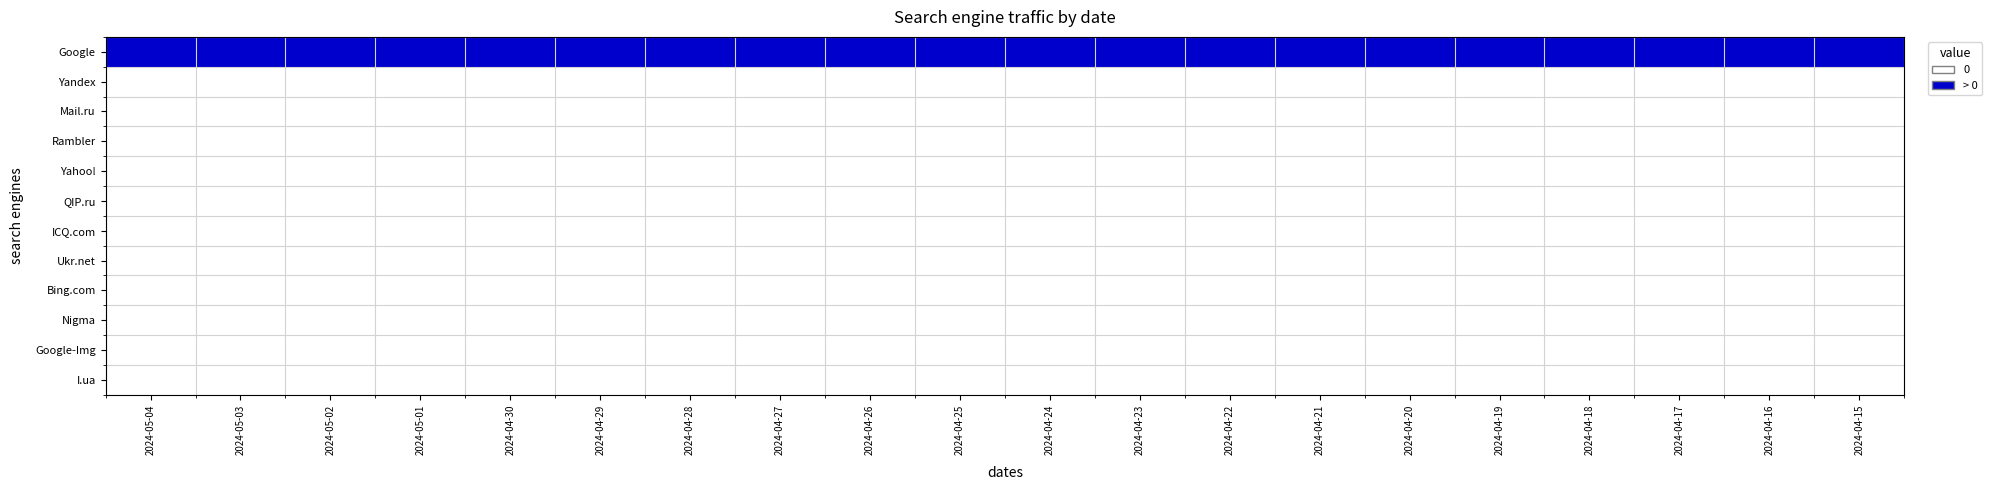

Reading left to right, what are all the values shown in this chart?

Google: 2024-05-04=1	2024-05-03=1	2024-05-02=1	2024-05-01=1	2024-04-30=1	2024-04-29=1	2024-04-28=1	2024-04-27=1	2024-04-26=1	2024-04-25=1	2024-04-24=1	2024-04-23=1	2024-04-22=1	2024-04-21=1	2024-04-20=1	2024-04-19=1	2024-04-18=1	2024-04-17=1	2024-04-16=1	2024-04-15=1
Yandex: 2024-05-04=0	2024-05-03=0	2024-05-02=0	2024-05-01=0	2024-04-30=0	2024-04-29=0	2024-04-28=0	2024-04-27=0	2024-04-26=0	2024-04-25=0	2024-04-24=0	2024-04-23=0	2024-04-22=0	2024-04-21=0	2024-04-20=0	2024-04-19=0	2024-04-18=0	2024-04-17=0	2024-04-16=0	2024-04-15=0
Mail.ru: 2024-05-04=0	2024-05-03=0	2024-05-02=0	2024-05-01=0	2024-04-30=0	2024-04-29=0	2024-04-28=0	2024-04-27=0	2024-04-26=0	2024-04-25=0	2024-04-24=0	2024-04-23=0	2024-04-22=0	2024-04-21=0	2024-04-20=0	2024-04-19=0	2024-04-18=0	2024-04-17=0	2024-04-16=0	2024-04-15=0
Rambler: 2024-05-04=0	2024-05-03=0	2024-05-02=0	2024-05-01=0	2024-04-30=0	2024-04-29=0	2024-04-28=0	2024-04-27=0	2024-04-26=0	2024-04-25=0	2024-04-24=0	2024-04-23=0	2024-04-22=0	2024-04-21=0	2024-04-20=0	2024-04-19=0	2024-04-18=0	2024-04-17=0	2024-04-16=0	2024-04-15=0
Yahoo!: 2024-05-04=0	2024-05-03=0	2024-05-02=0	2024-05-01=0	2024-04-30=0	2024-04-29=0	2024-04-28=0	2024-04-27=0	2024-04-26=0	2024-04-25=0	2024-04-24=0	2024-04-23=0	2024-04-22=0	2024-04-21=0	2024-04-20=0	2024-04-19=0	2024-04-18=0	2024-04-17=0	2024-04-16=0	2024-04-15=0
QIP.ru: 2024-05-04=0	2024-05-03=0	2024-05-02=0	2024-05-01=0	2024-04-30=0	2024-04-29=0	2024-04-28=0	2024-04-27=0	2024-04-26=0	2024-04-25=0	2024-04-24=0	2024-04-23=0	2024-04-22=0	2024-04-21=0	2024-04-20=0	2024-04-19=0	2024-04-18=0	2024-04-17=0	2024-04-16=0	2024-04-15=0
ICQ.com: 2024-05-04=0	2024-05-03=0	2024-05-02=0	2024-05-01=0	2024-04-30=0	2024-04-29=0	2024-04-28=0	2024-04-27=0	2024-04-26=0	2024-04-25=0	2024-04-24=0	2024-04-23=0	2024-04-22=0	2024-04-21=0	2024-04-20=0	2024-04-19=0	2024-04-18=0	2024-04-17=0	2024-04-16=0	2024-04-15=0
Ukr.net: 2024-05-04=0	2024-05-03=0	2024-05-02=0	2024-05-01=0	2024-04-30=0	2024-04-29=0	2024-04-28=0	2024-04-27=0	2024-04-26=0	2024-04-25=0	2024-04-24=0	2024-04-23=0	2024-04-22=0	2024-04-21=0	2024-04-20=0	2024-04-19=0	2024-04-18=0	2024-04-17=0	2024-04-16=0	2024-04-15=0
Bing.com: 2024-05-04=0	2024-05-03=0	2024-05-02=0	2024-05-01=0	2024-04-30=0	2024-04-29=0	2024-04-28=0	2024-04-27=0	2024-04-26=0	2024-04-25=0	2024-04-24=0	2024-04-23=0	2024-04-22=0	2024-04-21=0	2024-04-20=0	2024-04-19=0	2024-04-18=0	2024-04-17=0	2024-04-16=0	2024-04-15=0
Nigma: 2024-05-04=0	2024-05-03=0	2024-05-02=0	2024-05-01=0	2024-04-30=0	2024-04-29=0	2024-04-28=0	2024-04-27=0	2024-04-26=0	2024-04-25=0	2024-04-24=0	2024-04-23=0	2024-04-22=0	2024-04-21=0	2024-04-20=0	2024-04-19=0	2024-04-18=0	2024-04-17=0	2024-04-16=0	2024-04-15=0
Google-Img: 2024-05-04=0	2024-05-03=0	2024-05-02=0	2024-05-01=0	2024-04-30=0	2024-04-29=0	2024-04-28=0	2024-04-27=0	2024-04-26=0	2024-04-25=0	2024-04-24=0	2024-04-23=0	2024-04-22=0	2024-04-21=0	2024-04-20=0	2024-04-19=0	2024-04-18=0	2024-04-17=0	2024-04-16=0	2024-04-15=0
I.ua: 2024-05-04=0	2024-05-03=0	2024-05-02=0	2024-05-01=0	2024-04-30=0	2024-04-29=0	2024-04-28=0	2024-04-27=0	2024-04-26=0	2024-04-25=0	2024-04-24=0	2024-04-23=0	2024-04-22=0	2024-04-21=0	2024-04-20=0	2024-04-19=0	2024-04-18=0	2024-04-17=0	2024-04-16=0	2024-04-15=0